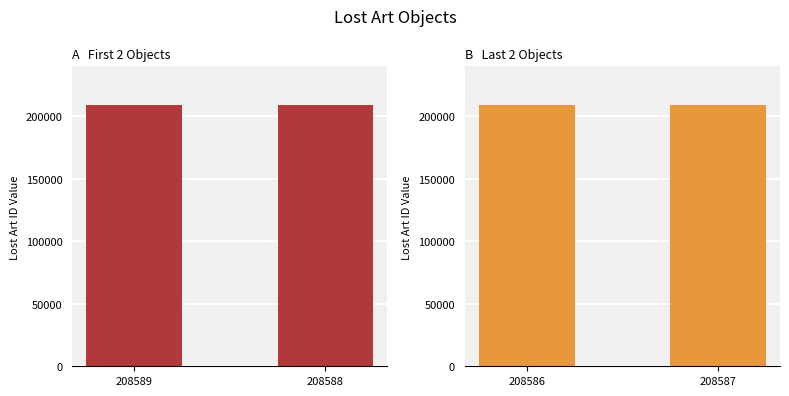

What is the value of the Group B bar at the 1st from the left?

208586